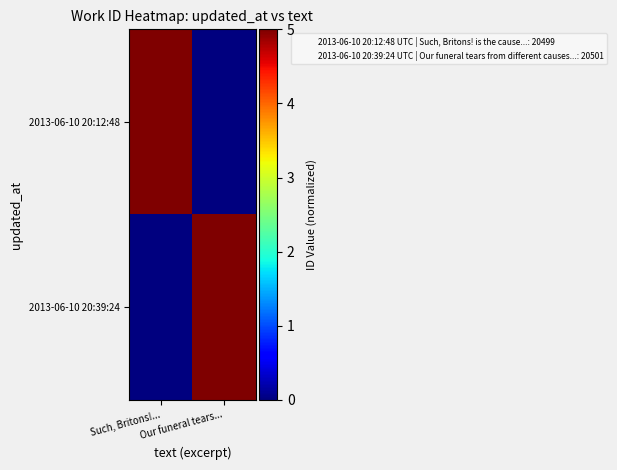

Reading right to left, extract all data points from this chart.

2013-06-10 20:12:48: Our funeral tears...=0.0	Such, Britons!...=5.0
2013-06-10 20:39:24: Our funeral tears...=5.0	Such, Britons!...=0.0